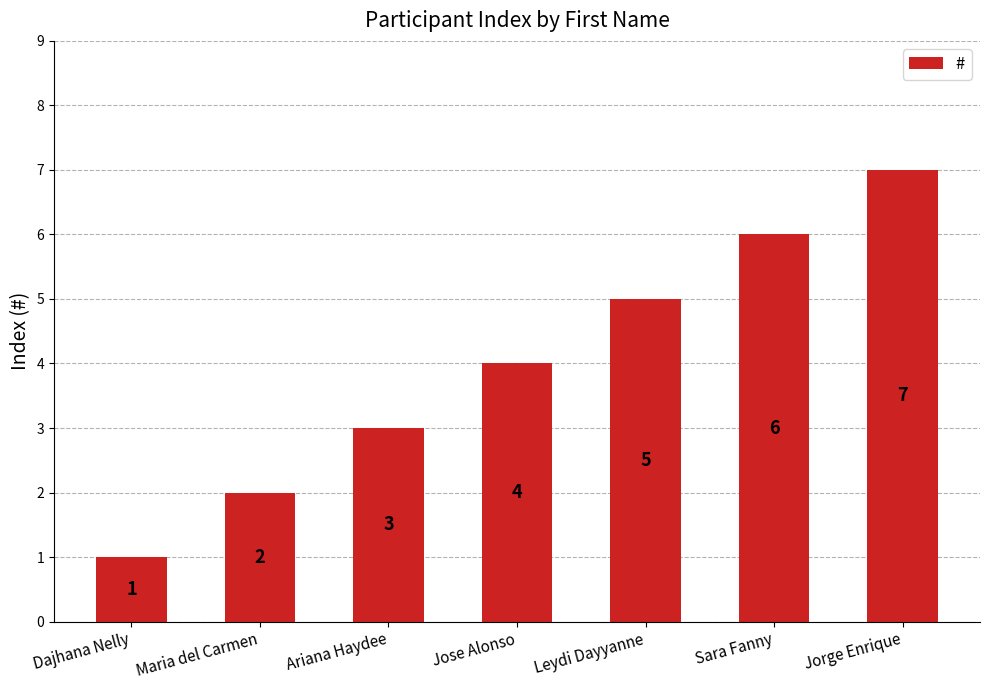

What is the change in value from Jose Alonso to Sara Fanny?

+2